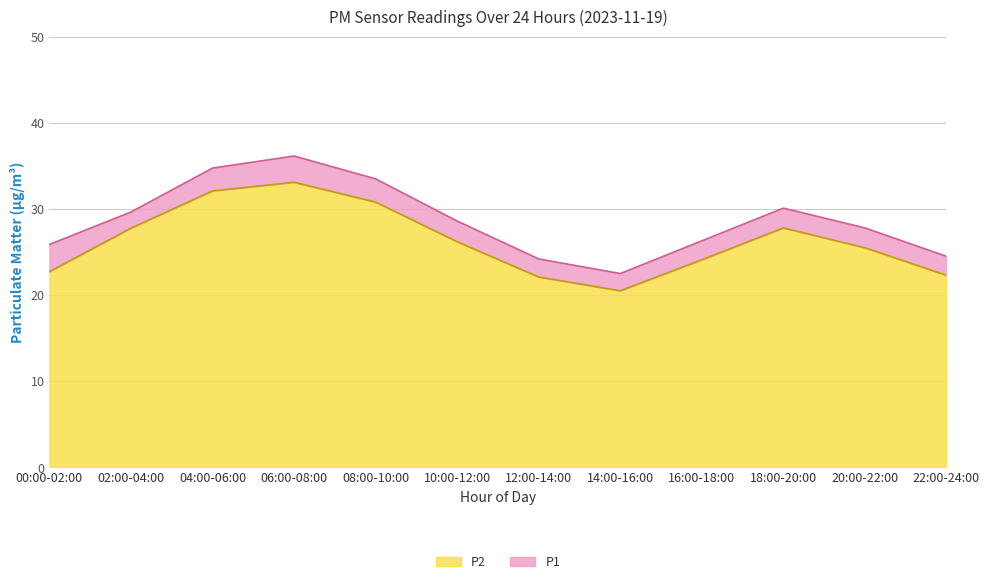

How many data points in P1 are above 28?

6